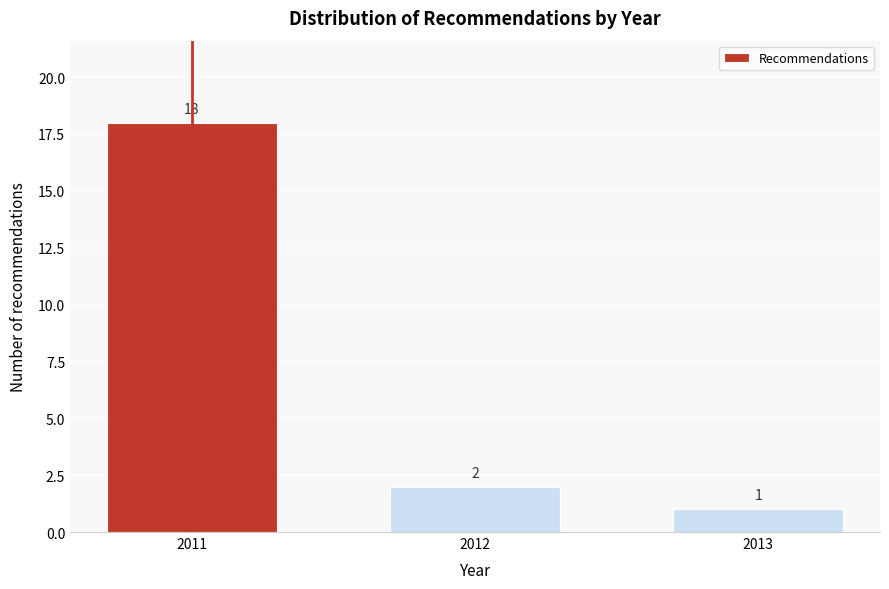

Reading right to left, list all the values displayed in this chart.

2013=1	2012=2	2011=18